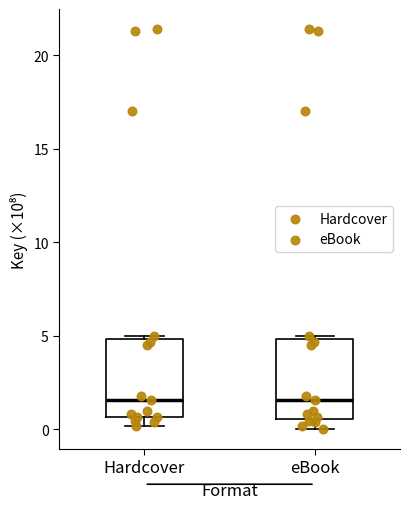

Reading left to right, transcribe this box plot: for each box, give where its median line is, the range the box spans, and where its two whiskers end, as read against the y-axis. The values are not printed on the chart, so give them approximately, as read against the axis.

Hardcover: median 1.5, box 0.5 to 5.0, whiskers 0.0 to 5.0 (just above the box's upper edge)
eBook: median 1.5, box 0.5 to 5.0, whiskers 0.0 to 5.0 (just above the box's upper edge)